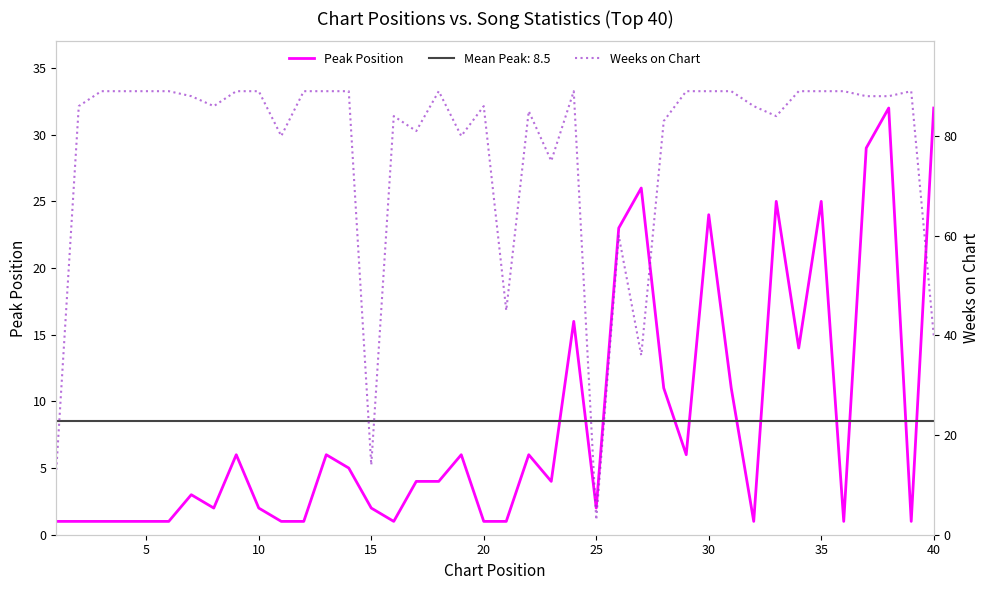

Is the value of Peak Position at 15 greater than the value of Weeks on Chart at 30?

No